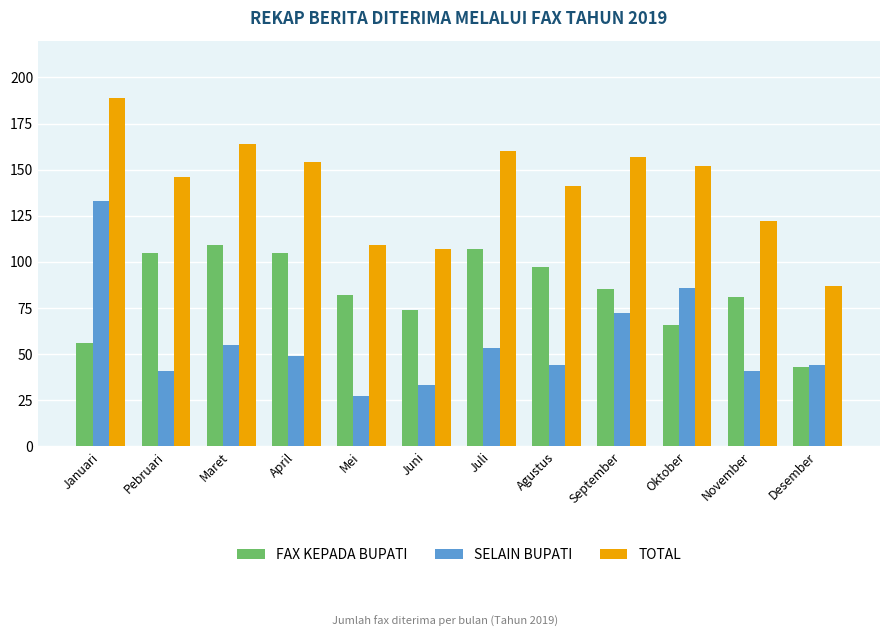

What is the label of the 9th bar from the left?

September